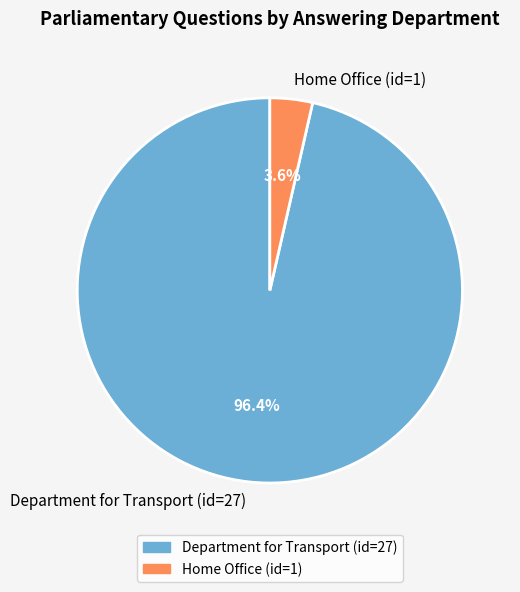

To the nearest percent, what percentage of the pie is Home Office (id=1)?

4%